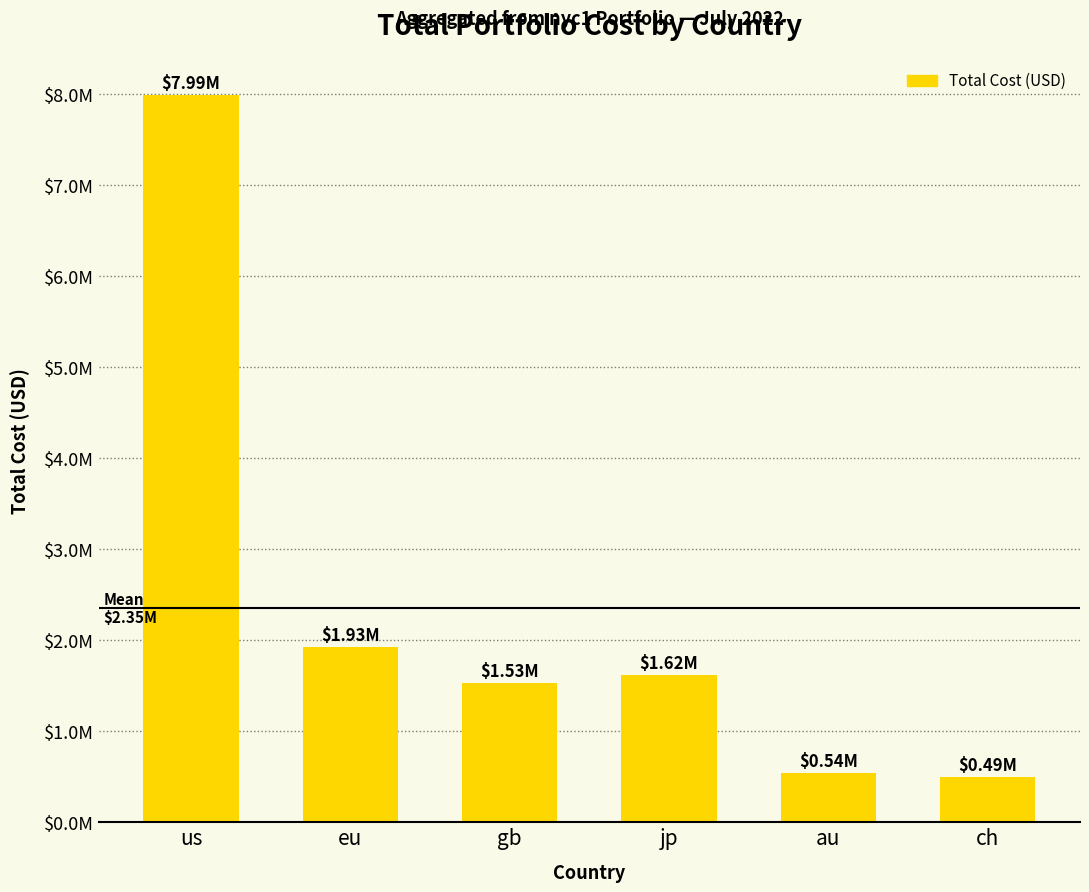

What is the ratio of the value at gb to the value at eu?

0.8